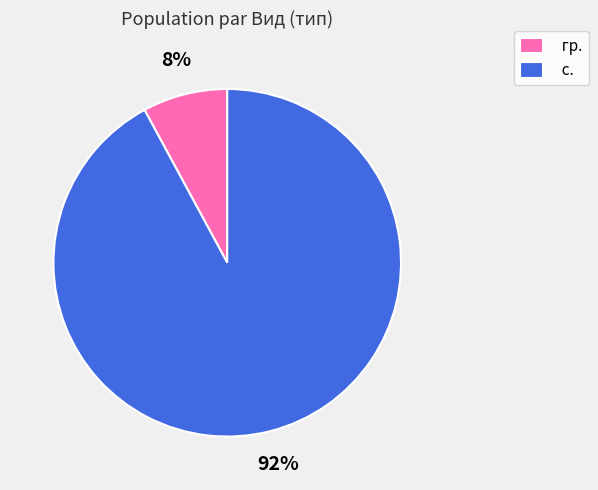

Rank the categories by value from highest to lowest.

с., гр.